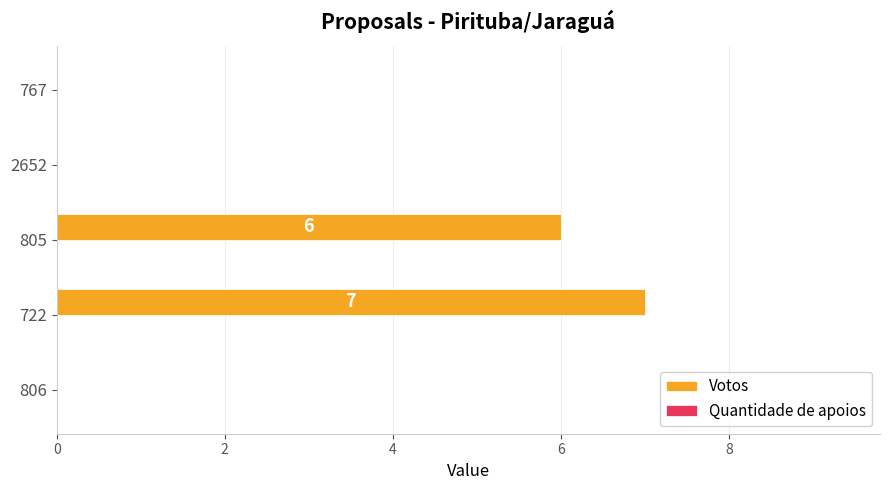

What is the approximate value at 722?

7